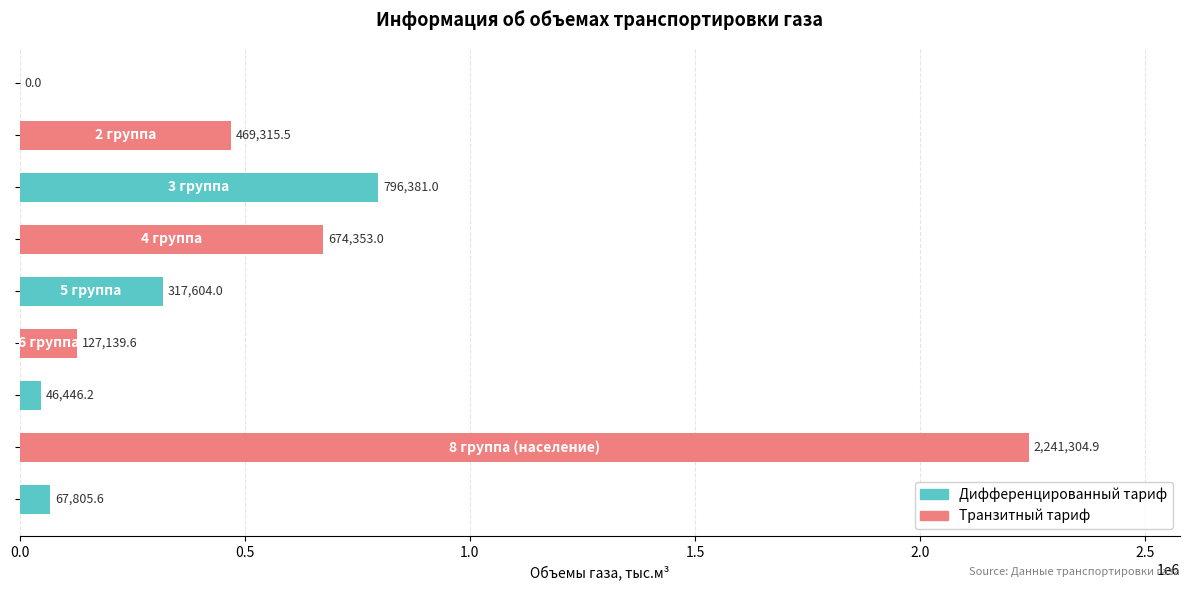

What is the maximum value shown in the chart?

2241304.9